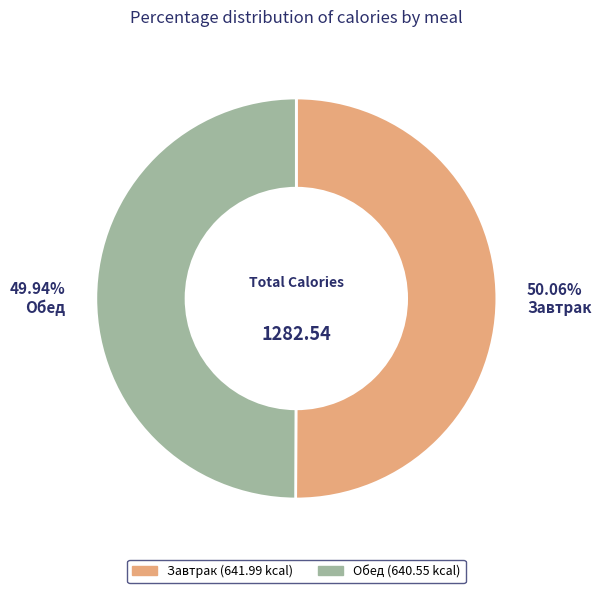

To the nearest percent, what is the combined percentage of Обед and Завтрак?

100%